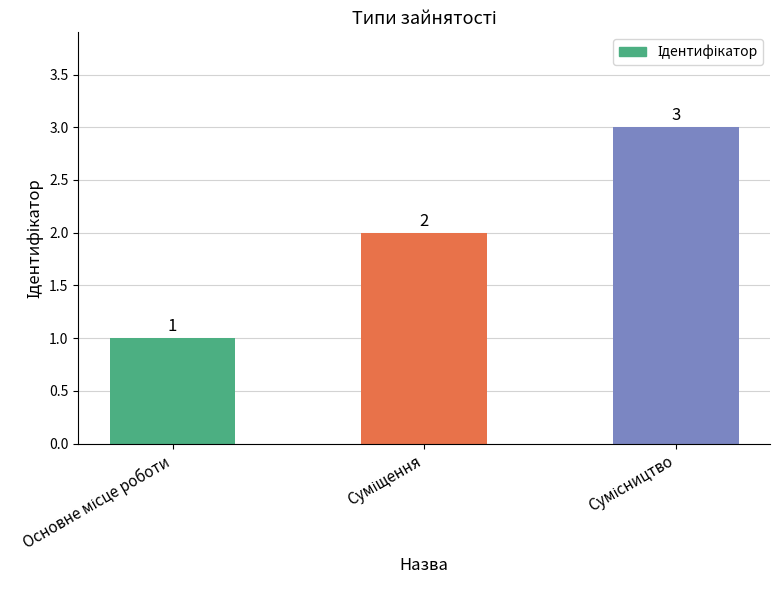

What is the value of the 3rd bar from the left?

3